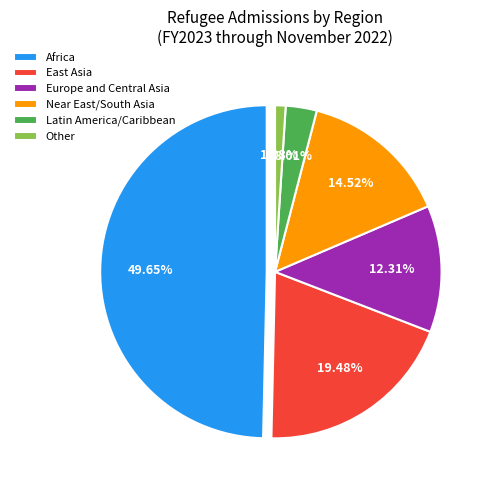

Count the number of slices in the pie.

6